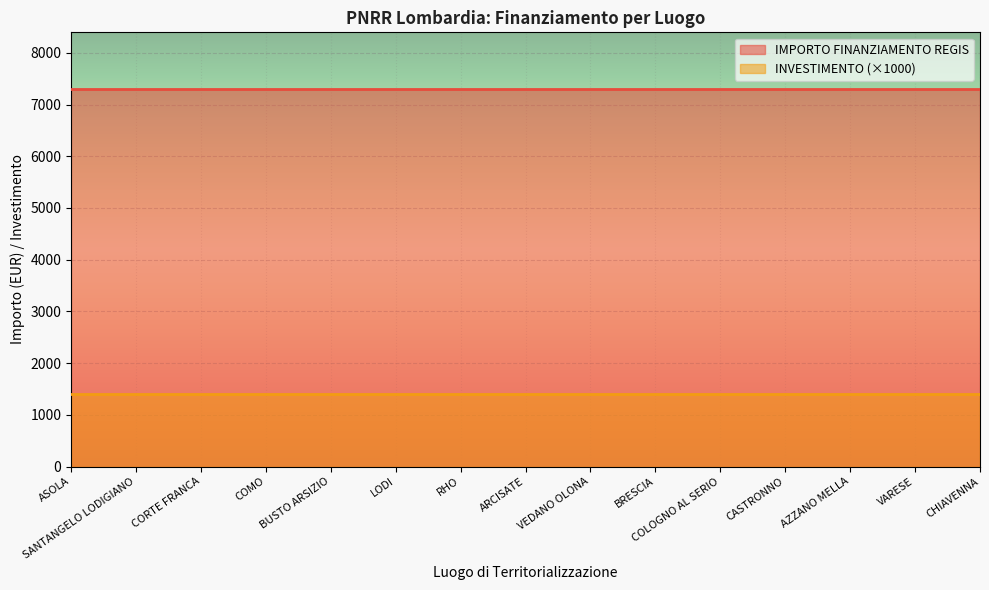

True or false: IMPORTO FINANZIAMENTO REGIS and INVESTIMENTO cross at least once.

False